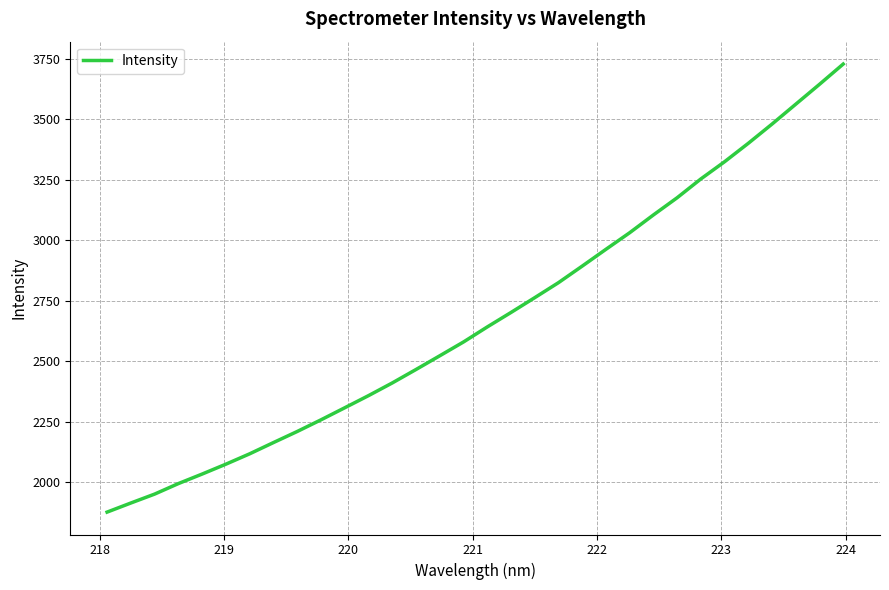

What is the difference between the maximum and minimum values?

1850.5